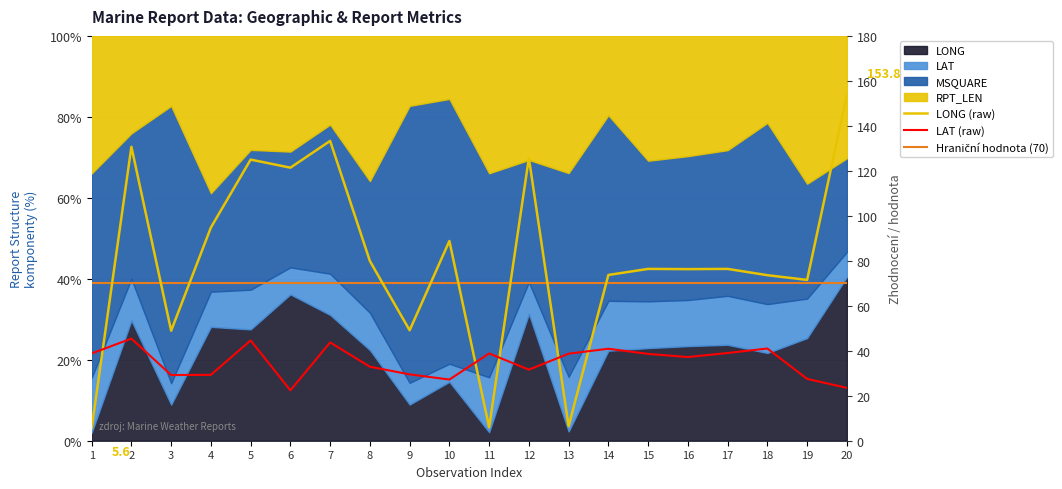

Is the value of LONG at 20 greater than the value of LAT at 12?

Yes